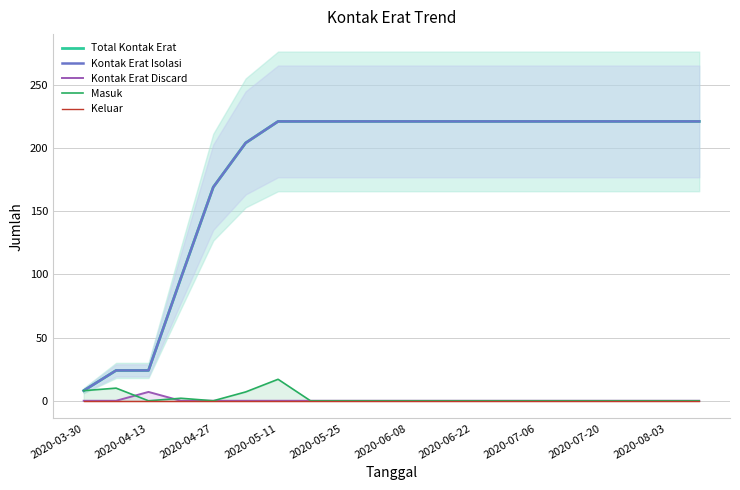

Between 2020-08-03 and 11, which series saw the biggest shift?

Total Kontak Erat